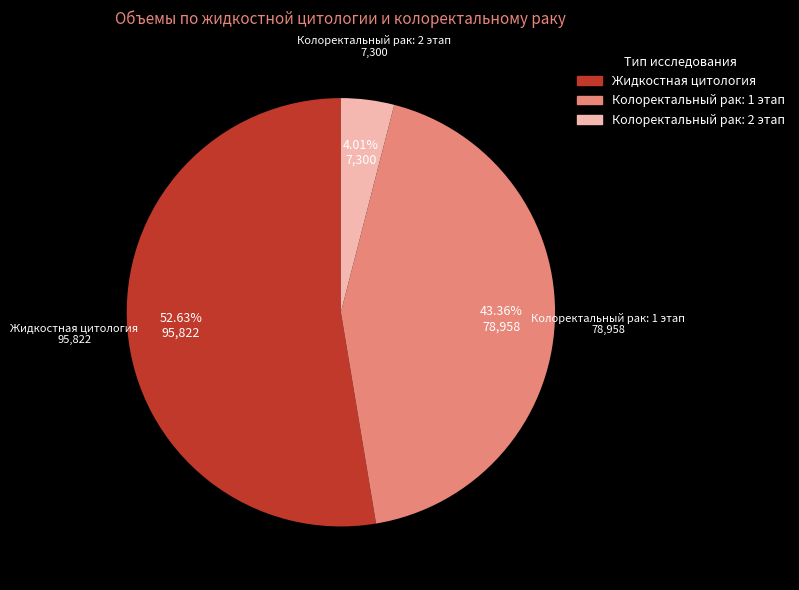

True or false: Колоректальный рак: 1 этап accounts for 43% of the total.

True